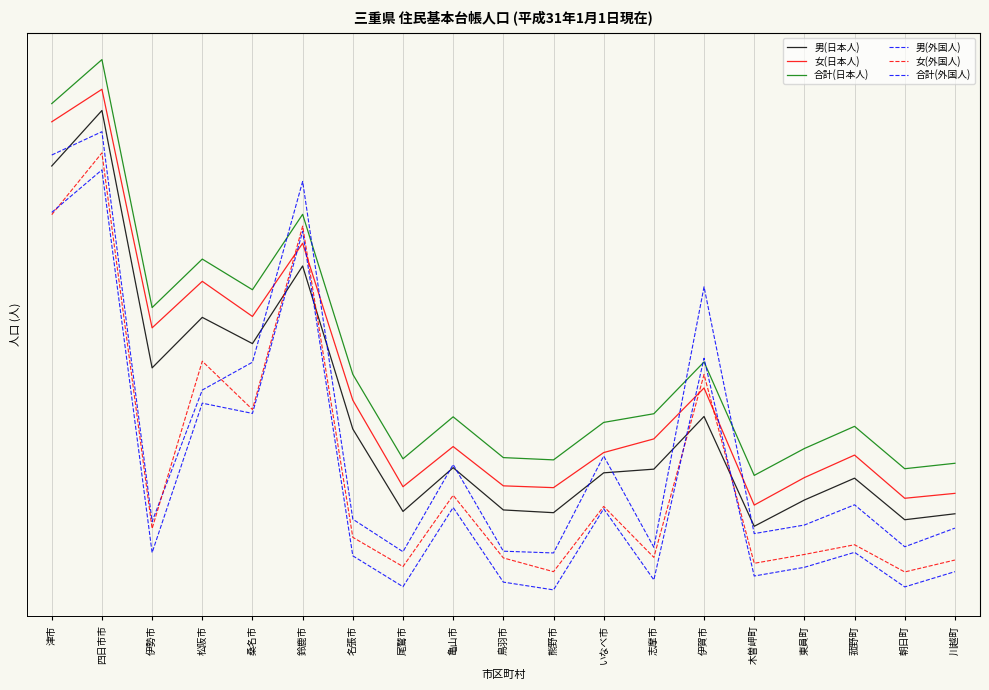

True or false: 男(日本人) and 男(外国人) intersect in this chart.

True